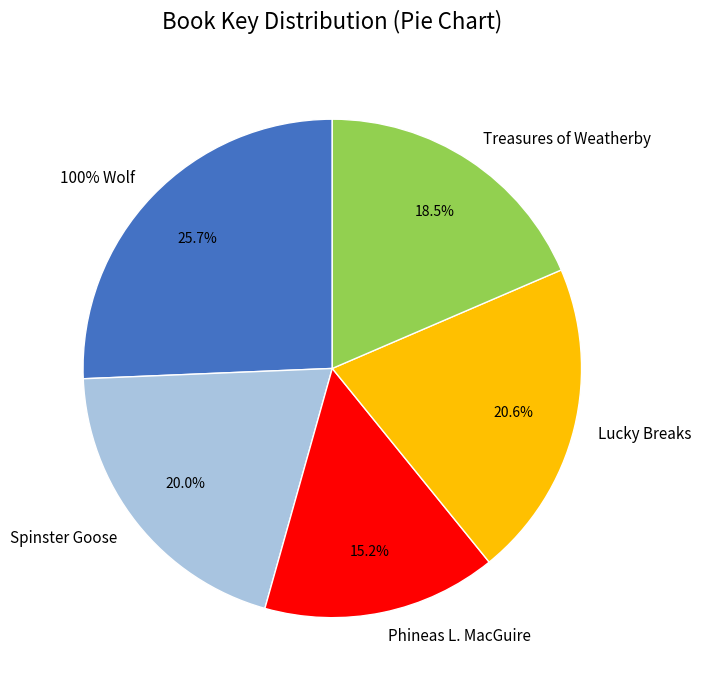

To the nearest percent, what is the average slice percentage?

20%